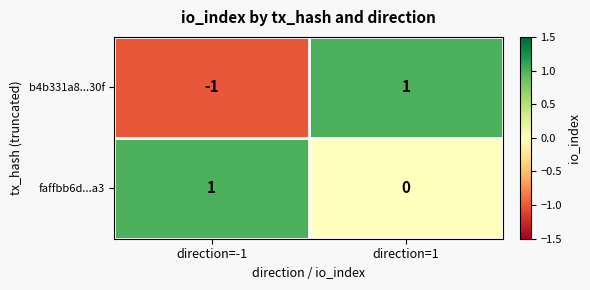

Which category has the highest value in the b4b331a8...30f series?

direction=1